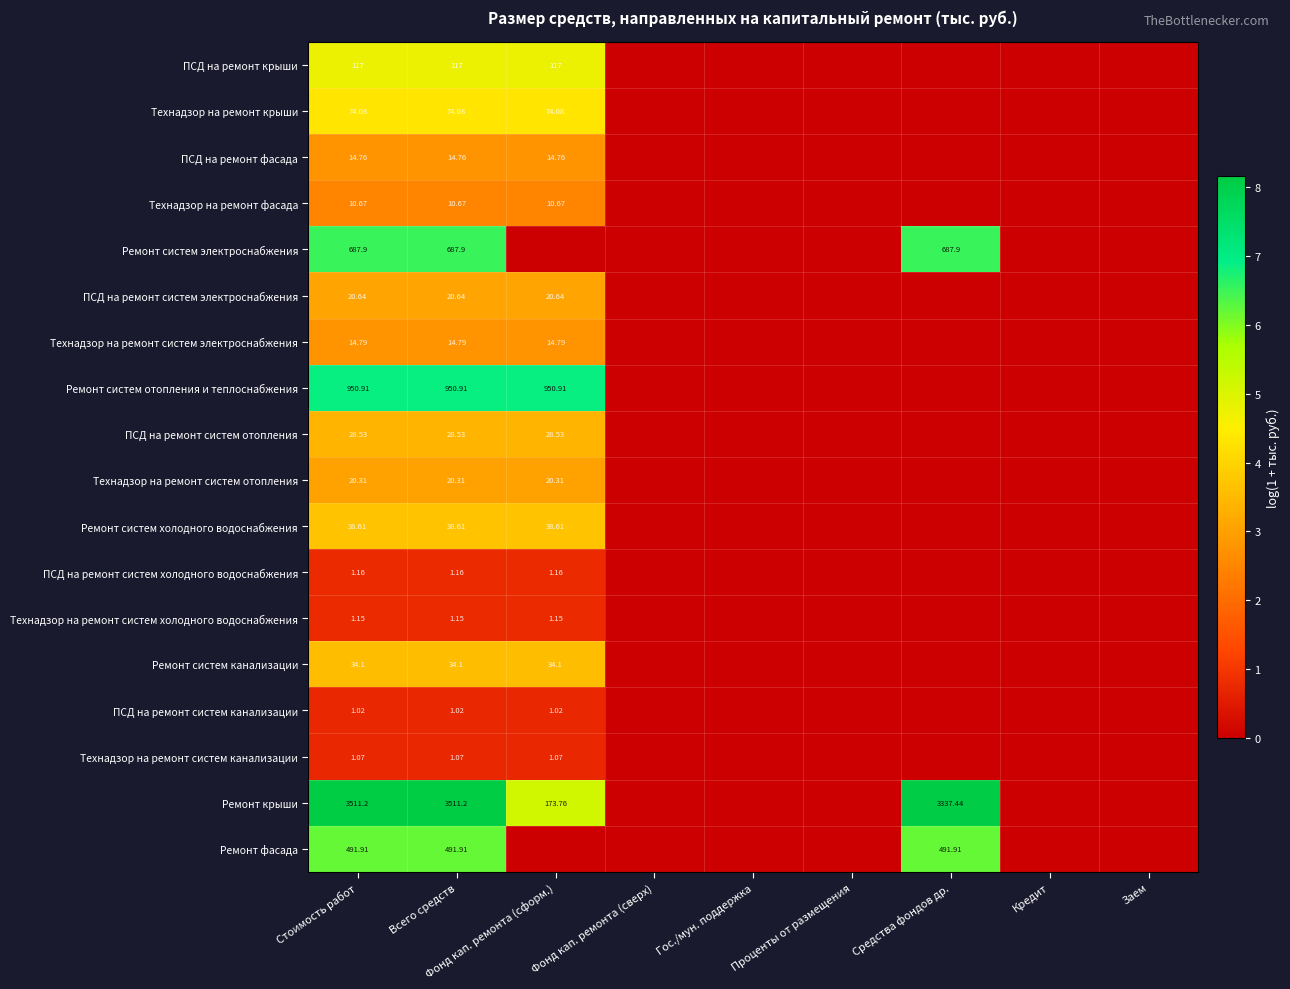

Which category has the lowest value across all series?

Фонд кап. ремонта (сверх)